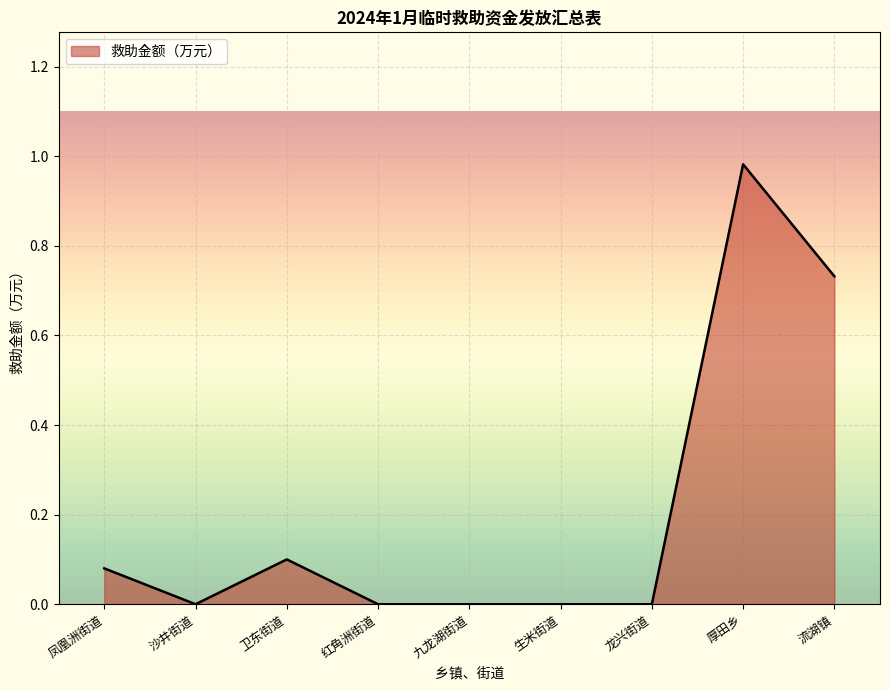

What position from the left is 沙井街道?

2